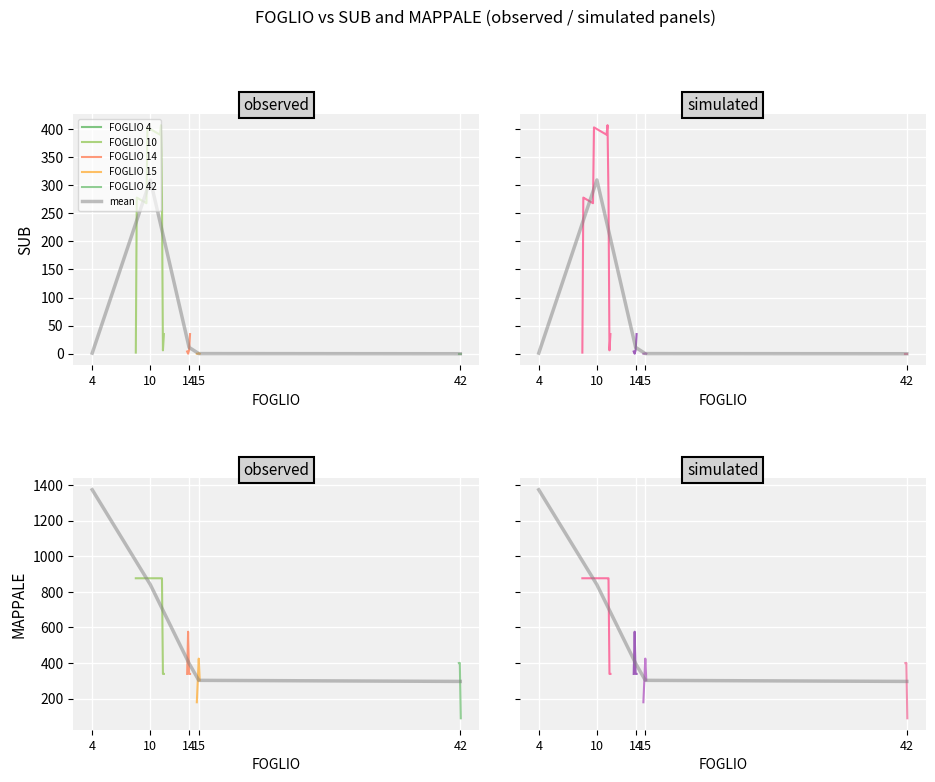

True or false: mean_sub and mean_mappale cross at least once.

False